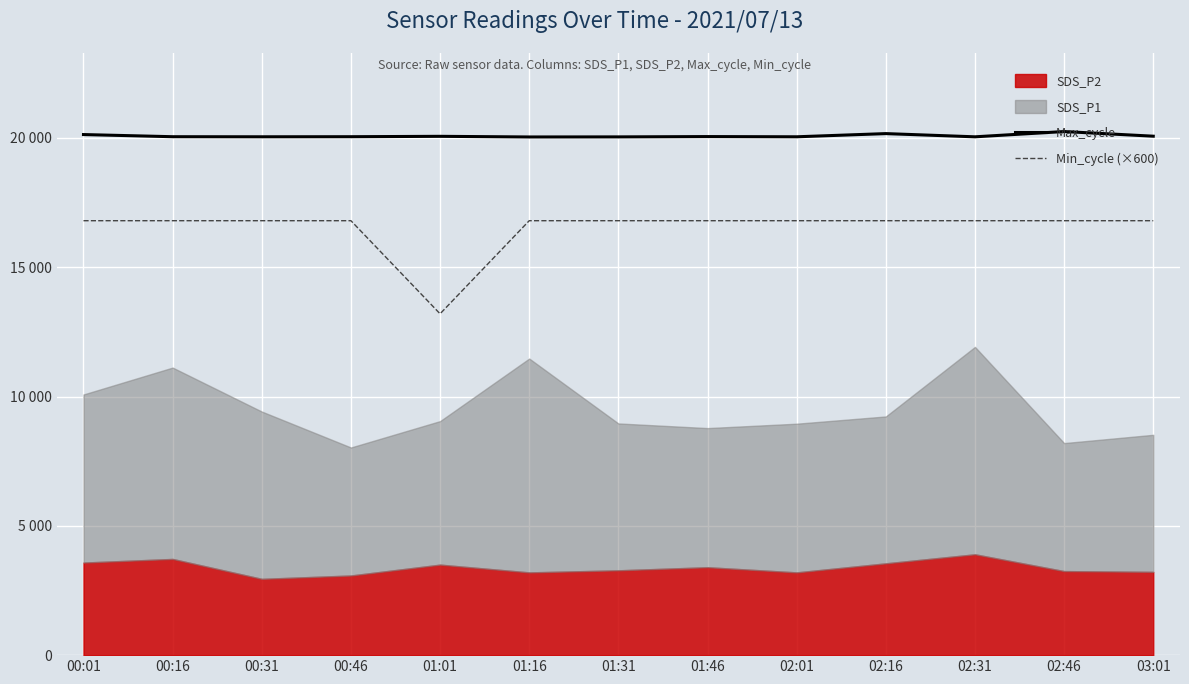

How many data points does each series have?

13